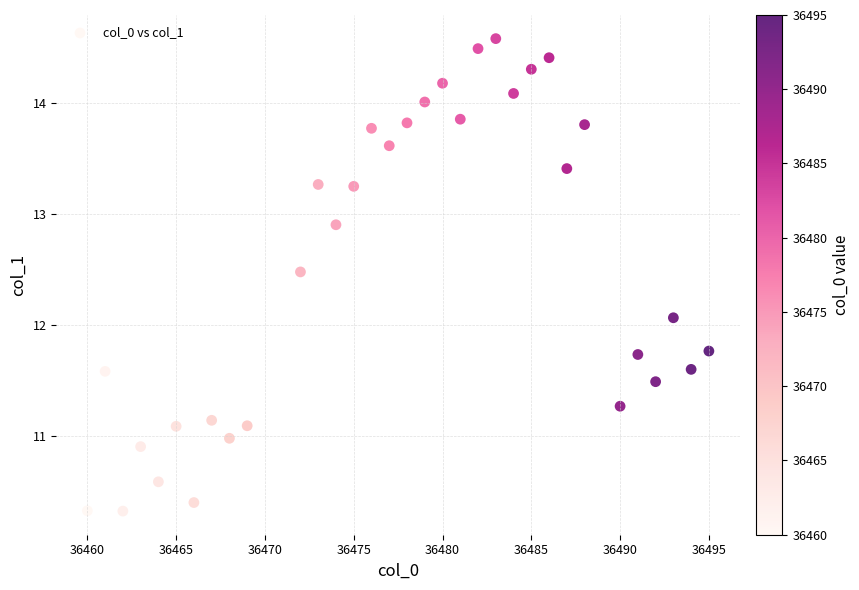

What Y value in the scatter plot is closest to 12?

12.1